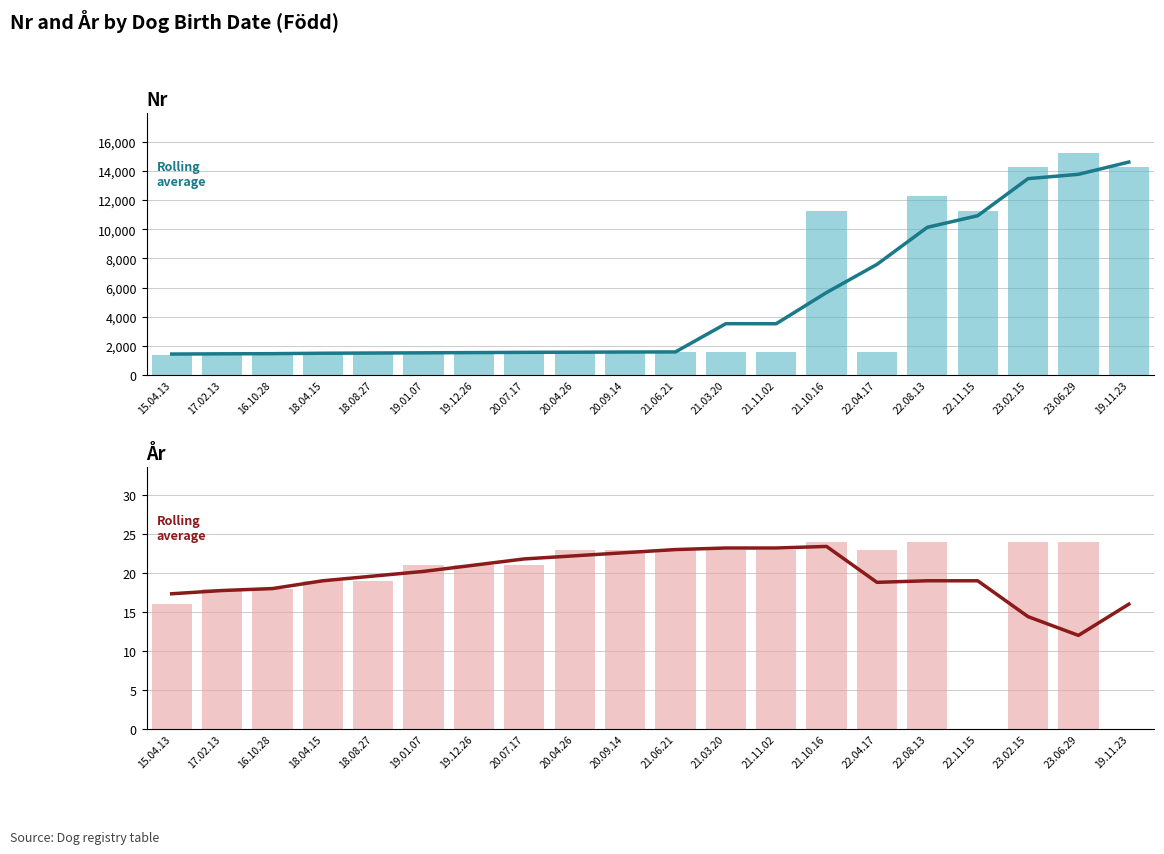

How many data points in Rolling average are above 19?

10